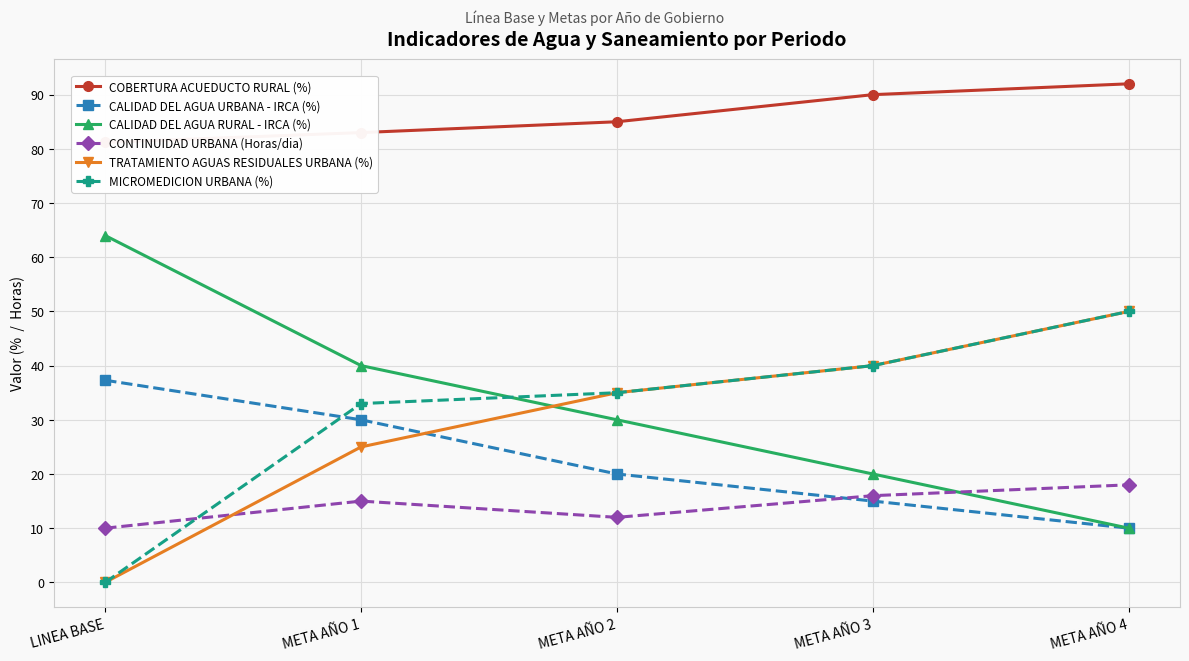

Count the number of categories in the chart.

5